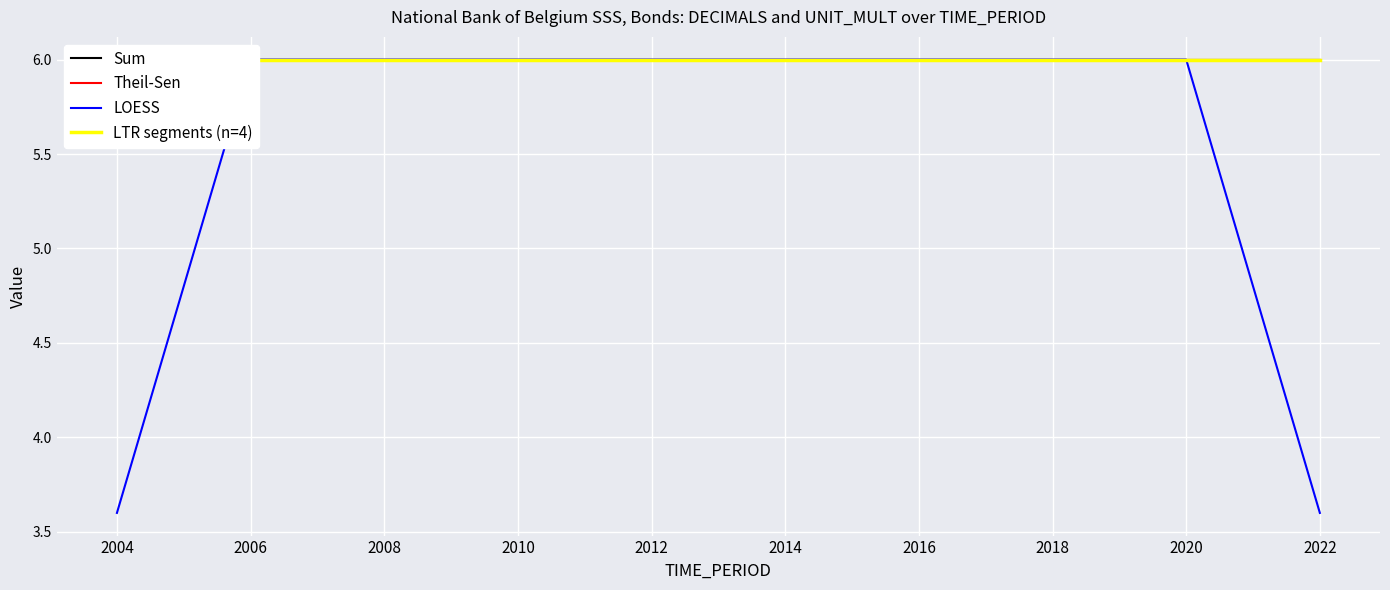

What is the maximum value for Theil-Sen?

6.0